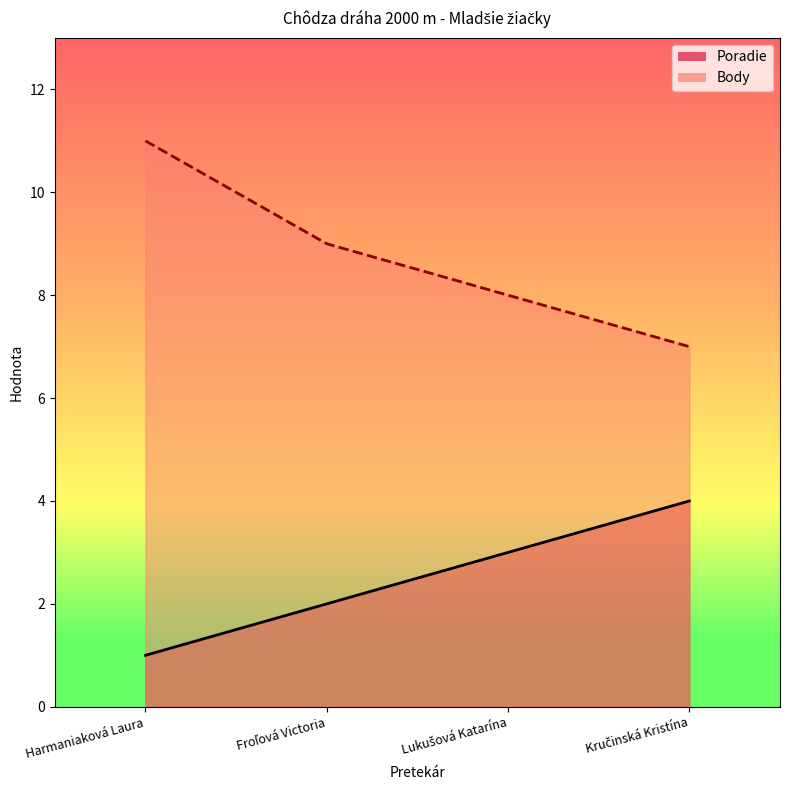

What is the smallest value displayed?

1